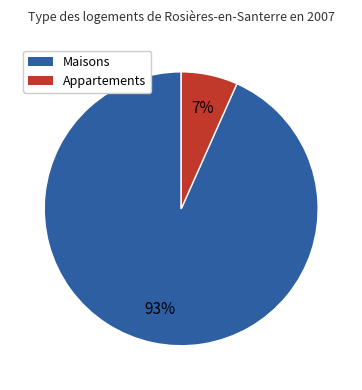

Does any single category account for the majority?

Yes